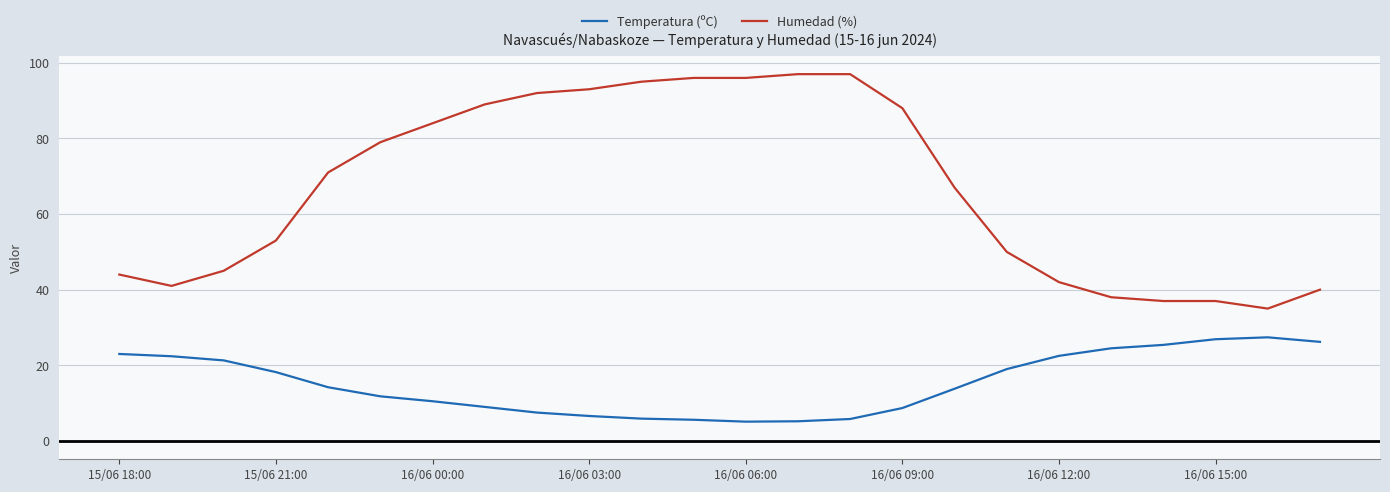

Does the chart display data point markers on the line(s)?

No